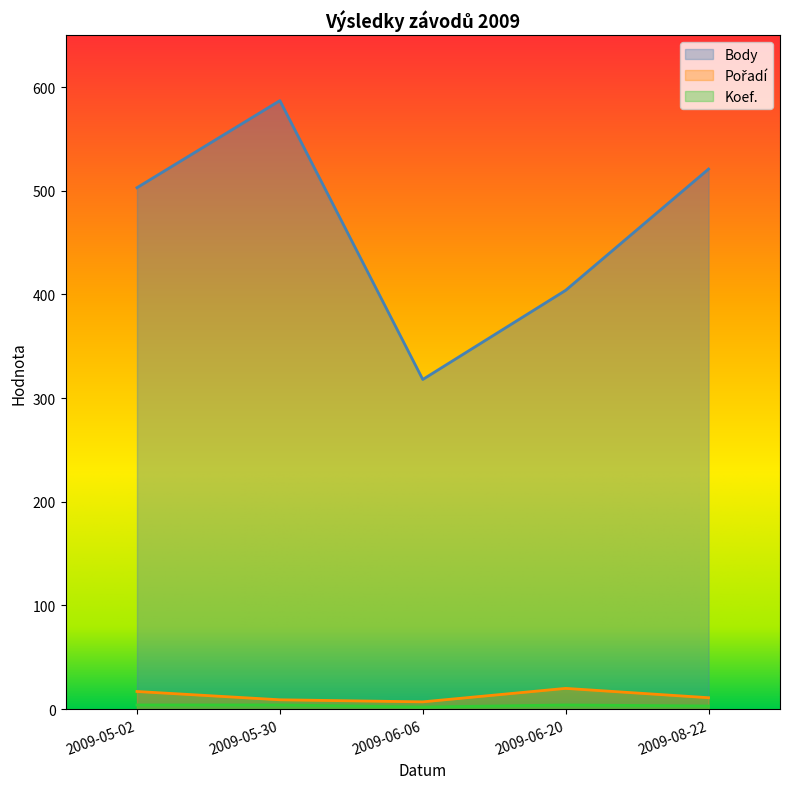

How many lines are shown in the chart?

3